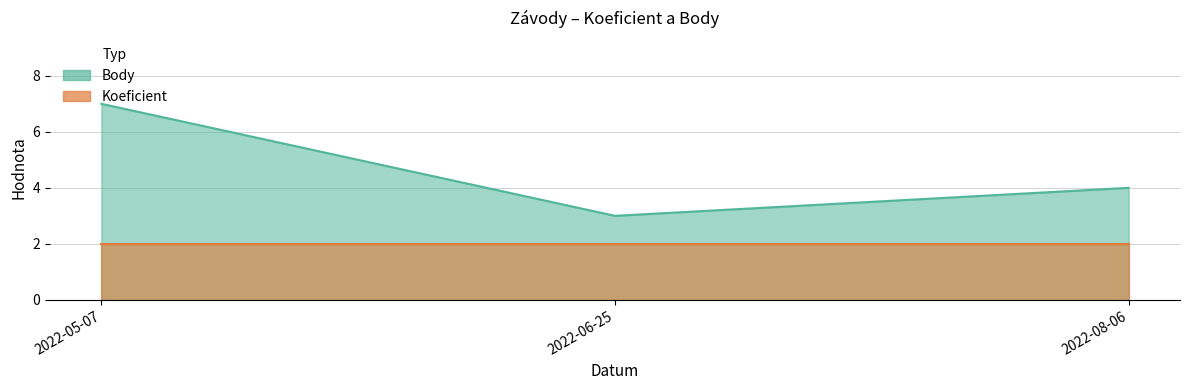

List the labels in order of value, largest first.

2022-05-07, 2022-08-06, 2022-06-25